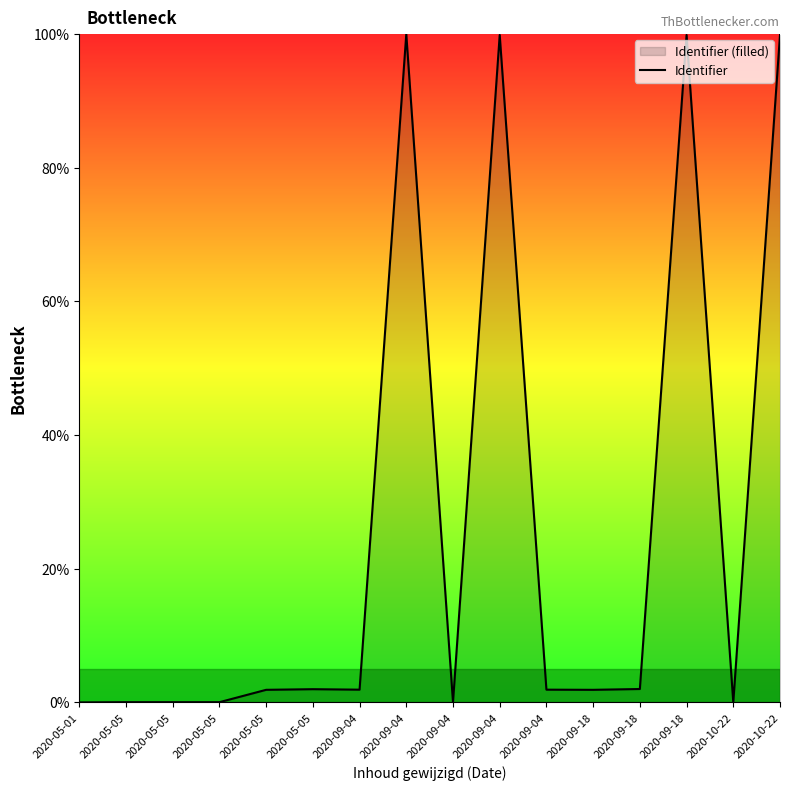

Where does the data first go above 1?

2020-05-05